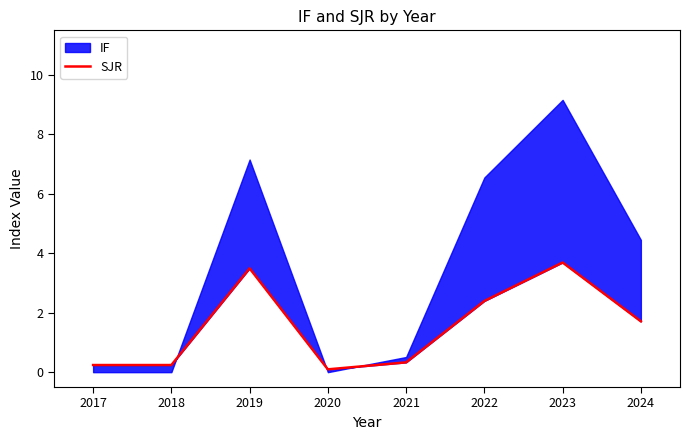

Which label corresponds to the smallest value in the chart?

2020